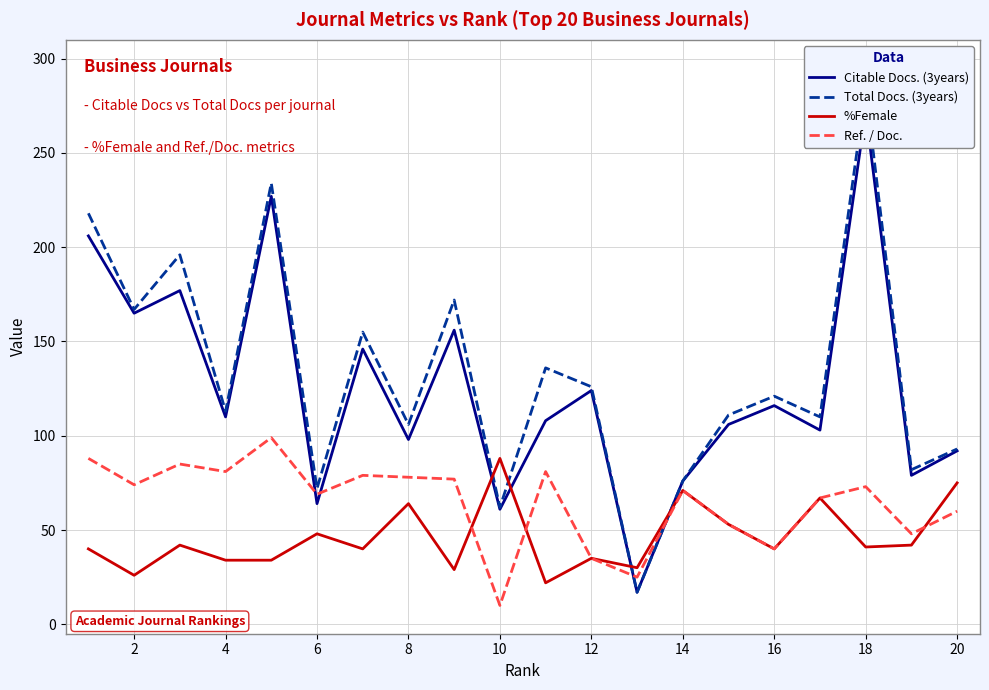

What is the minimum value for %Female?

22